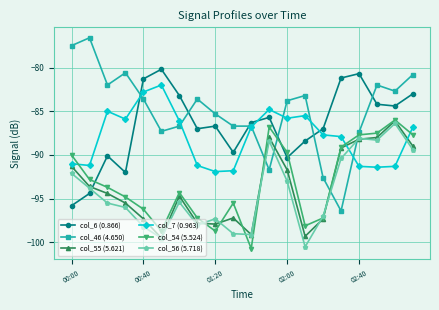

True or false: col_7 (0.963) has more than 2 interior local peaks.

True